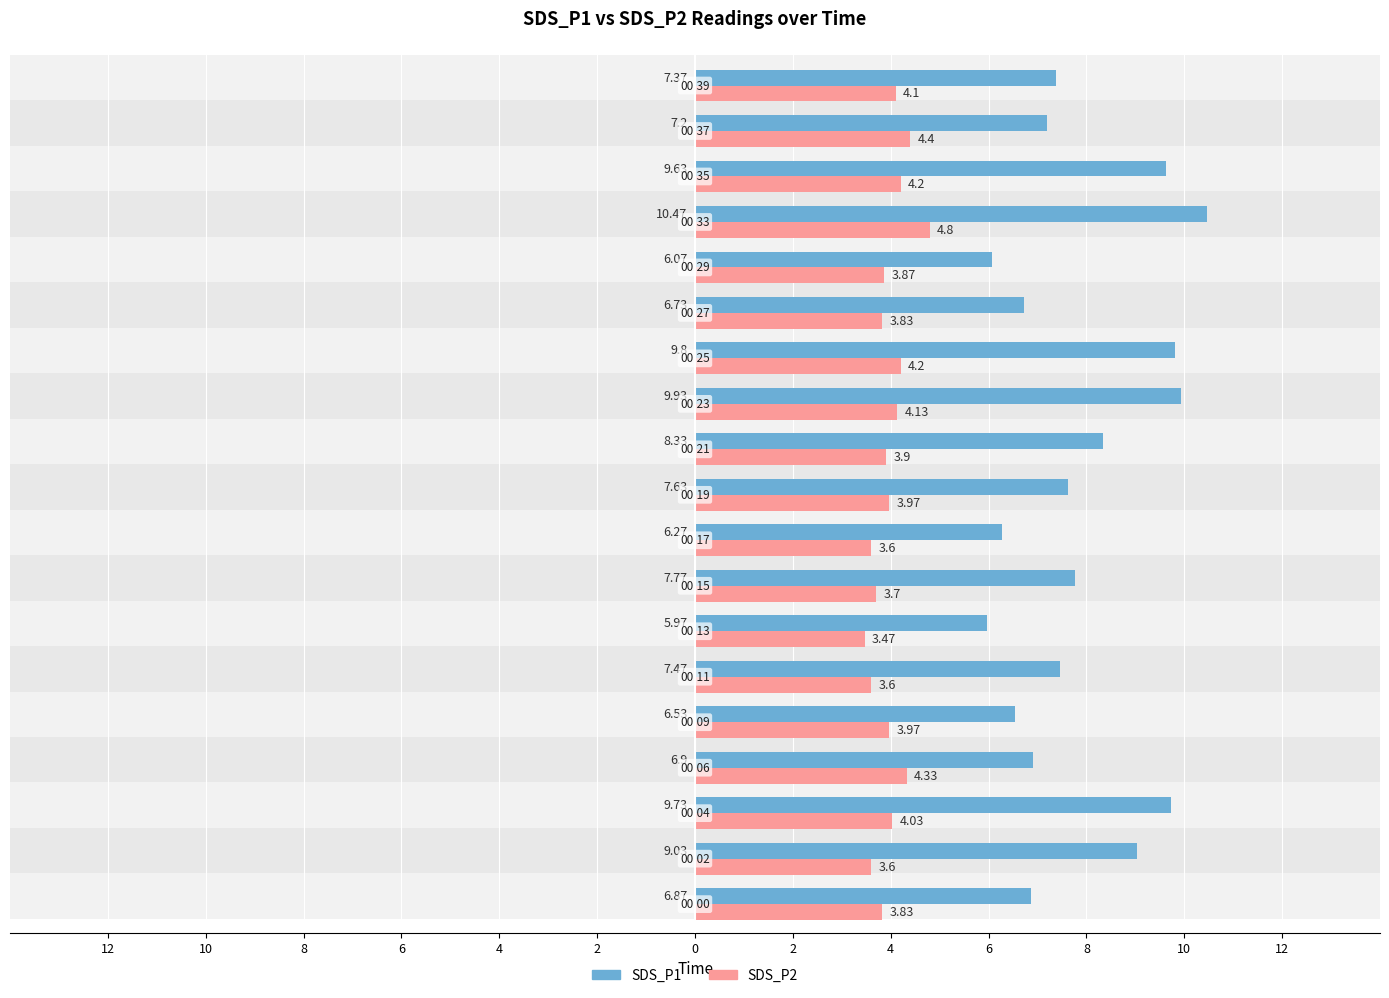

How many groups of bars are there?

19